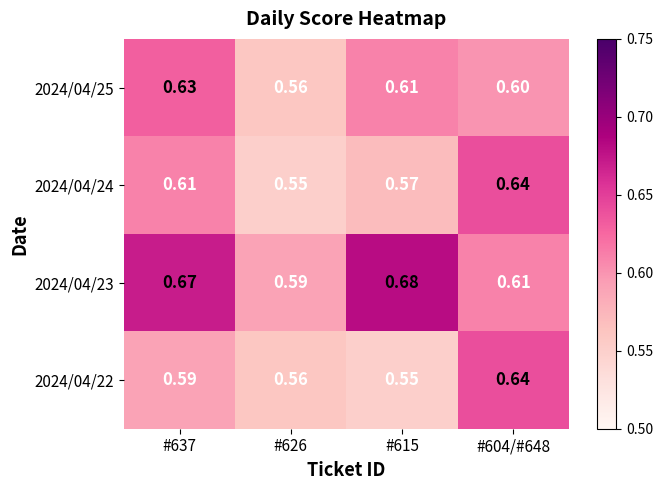

What is the total value across all series at #604/#648?

2.5